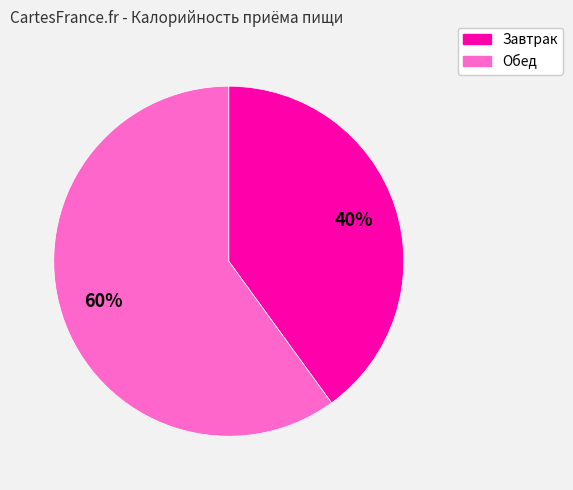

To the nearest percent, what percentage of the pie is Завтрак?

40%